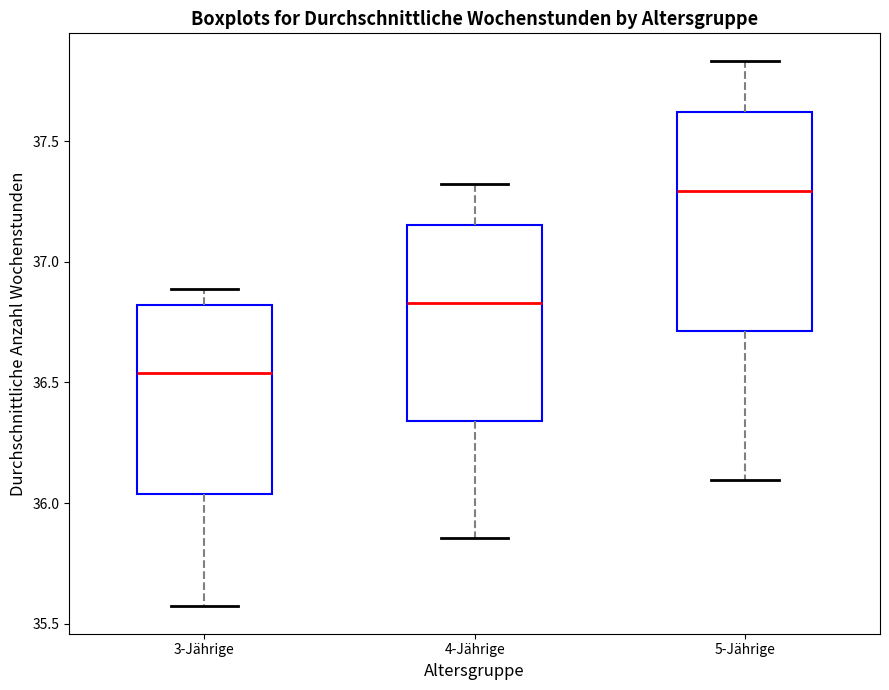

Where does the lower whisker of the box for 3-Jährige end on the y-axis? The values are not printed on the chart, so give them approximately, as read against the axis.

35.55